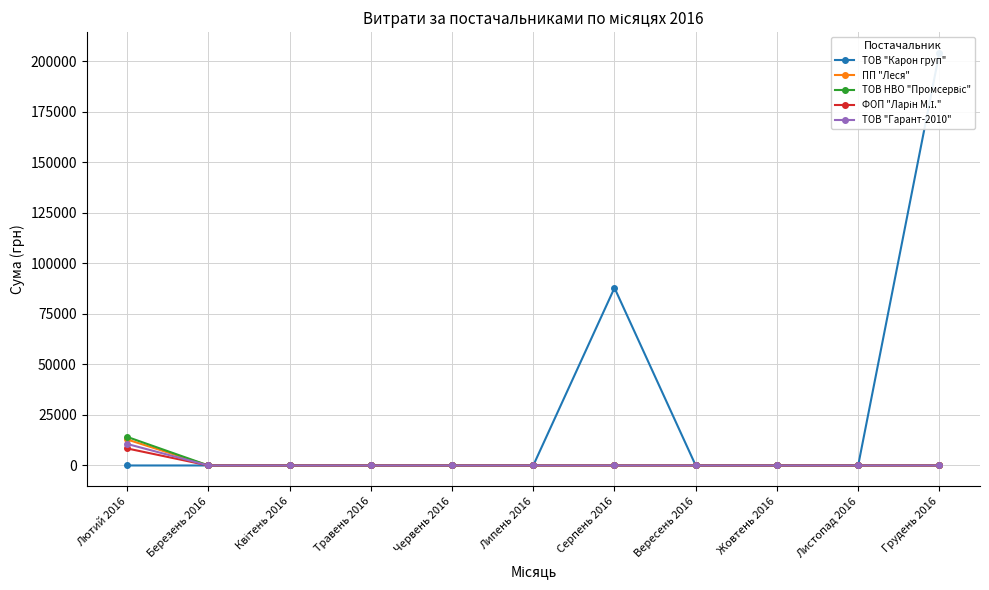

What are all the series names shown in the legend?

ТОВ "Карон груп", ПП "Леся", ТОВ НВО "Промсервіс", ФОП "Ларін М.І.", ТОВ "Гарант-2010"